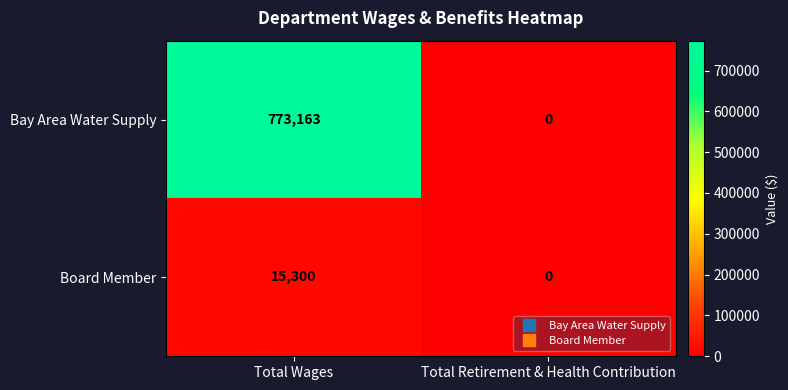

What is the difference between the Bay Area Water Supply values at Total Retirement & Health Contribution and Total Wages?

773163